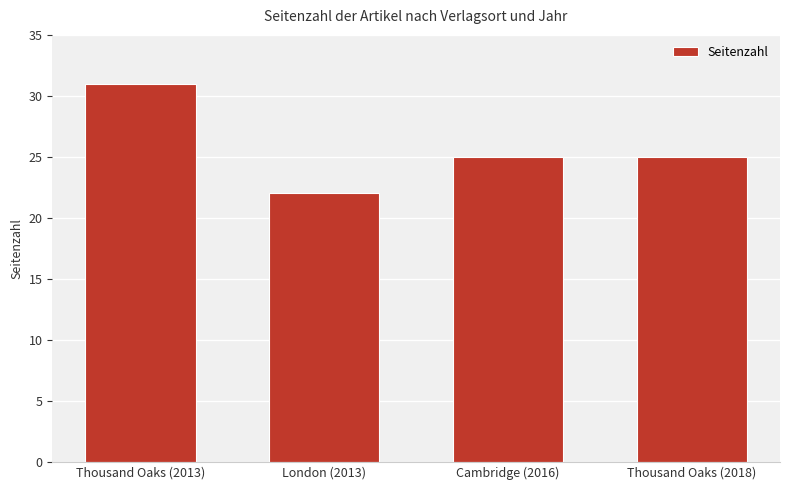

What is the maximum value shown in the chart?

31